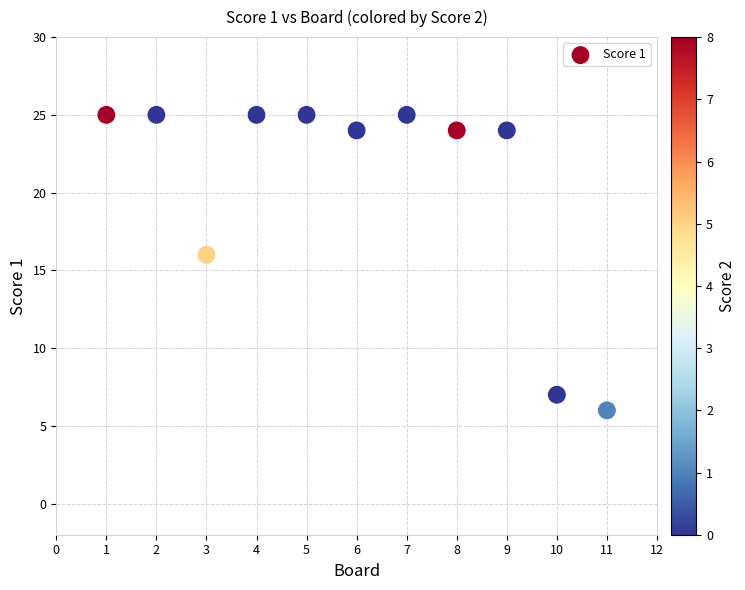

What is the average X value?

6